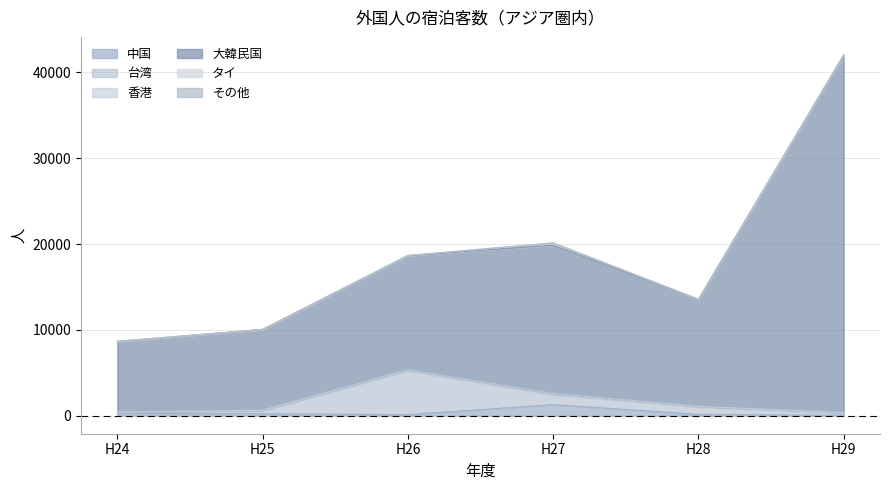

Which has a higher value, H28 or H26?

H28